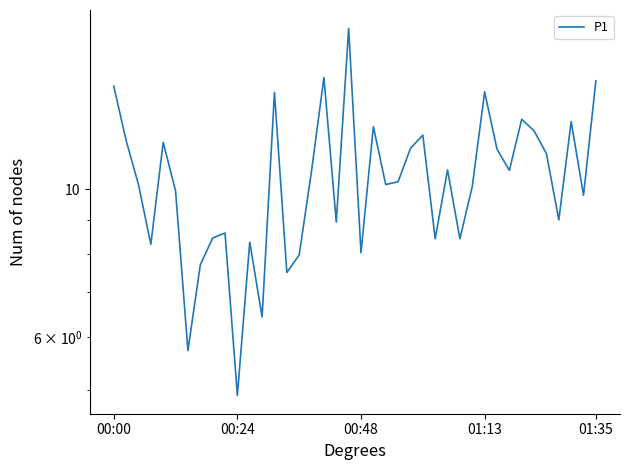

What is the change in value from 14 to 20?

+0.5